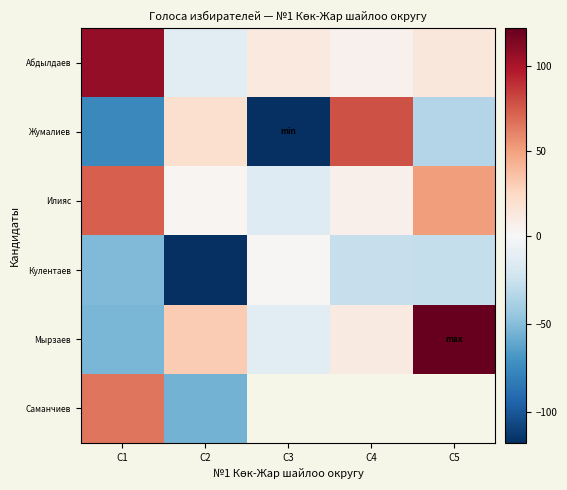

Where is Илияс nearest to the value 29?

C4